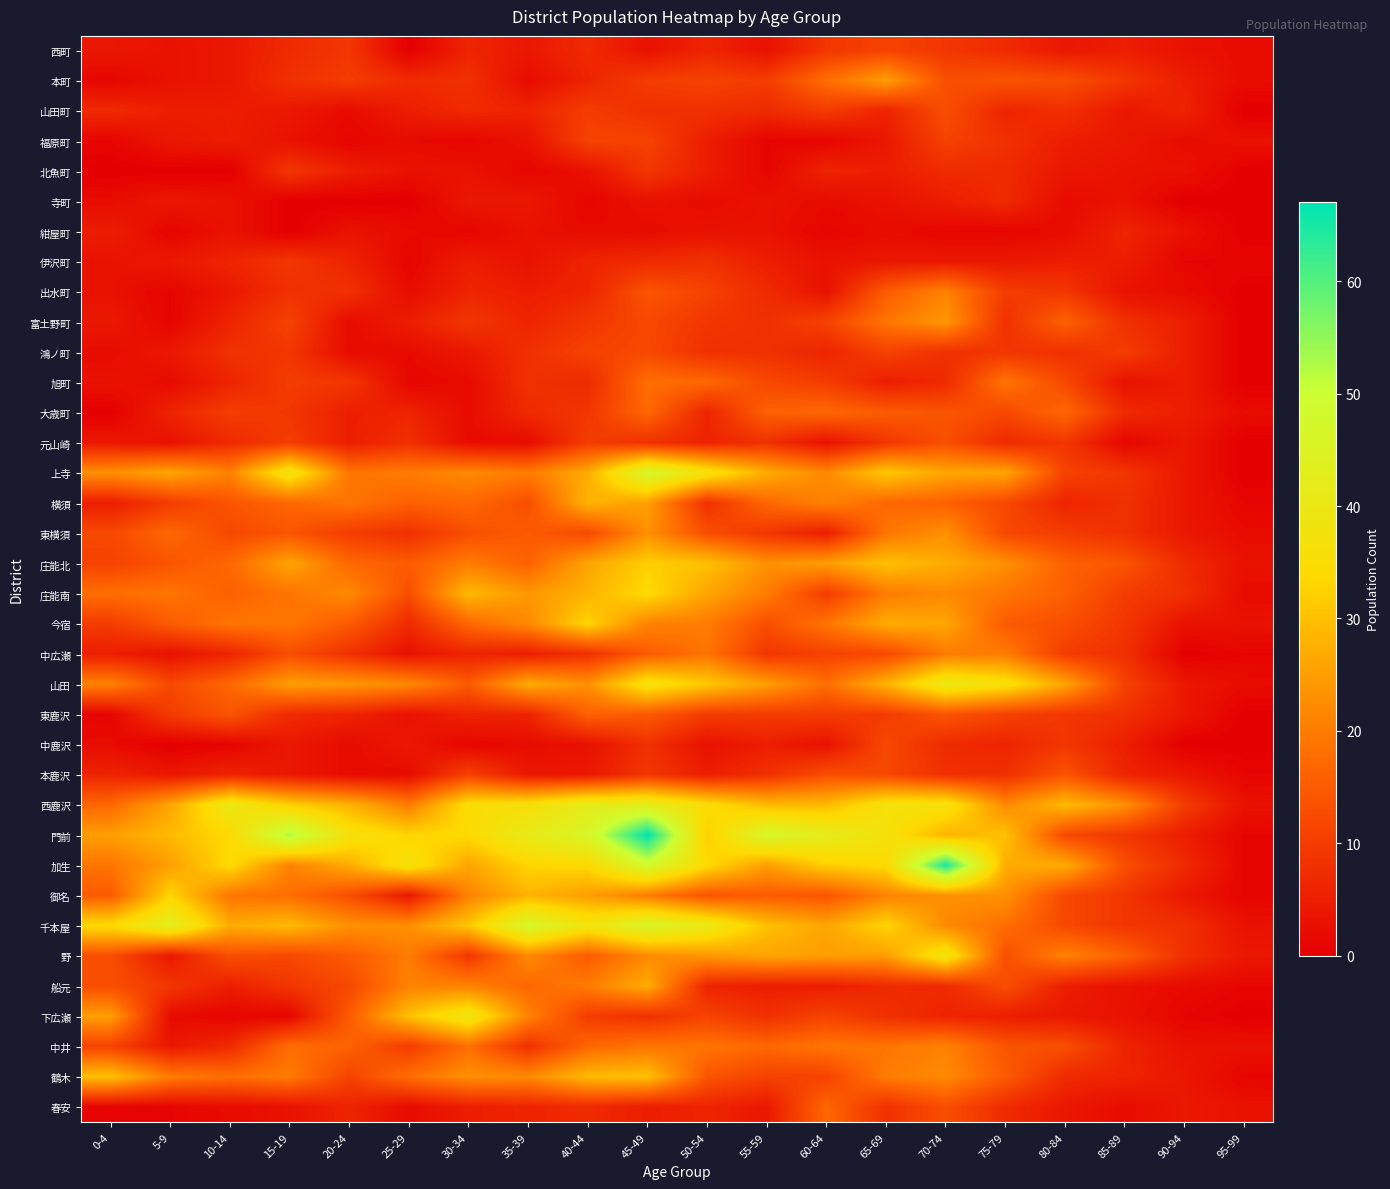

Reading left to right, what are all the values shown in this chart?

西町: 0-4=4	5-9=3	10-14=4	15-19=7	20-24=9	25-29=0	30-34=6	35-39=4	40-44=7	45-49=3	50-54=6	55-59=3	60-64=9	65-69=11	70-74=9	75-79=7	80-84=4	85-89=5	90-94=3	95-99=2
本町: 0-4=1	5-9=3	10-14=4	15-19=8	20-24=10	25-29=7	30-34=8	35-39=2	40-44=6	45-49=10	50-54=11	55-59=10	60-64=18	65-69=25	70-74=13	75-79=14	80-84=13	85-89=9	90-94=5	95-99=2
山田町: 0-4=7	5-9=5	10-14=5	15-19=4	20-24=2	25-29=5	30-34=7	35-39=6	40-44=10	45-49=8	50-54=8	55-59=7	60-64=10	65-69=6	70-74=13	75-79=6	80-84=8	85-89=4	90-94=6	95-99=0
福原町: 0-4=1	5-9=4	10-14=5	15-19=3	20-24=1	25-29=2	30-34=1	35-39=3	40-44=11	45-49=11	50-54=5	55-59=1	60-64=1	65-69=4	70-74=11	75-79=8	80-84=5	85-89=4	90-94=2	95-99=3
北魚町: 0-4=0	5-9=0	10-14=0	15-19=9	20-24=5	25-29=3	30-34=3	35-39=1	40-44=3	45-49=9	50-54=5	55-59=1	60-64=6	65-69=5	70-74=7	75-79=7	80-84=4	85-89=3	90-94=3	95-99=0
寺町: 0-4=2	5-9=4	10-14=3	15-19=0	20-24=0	25-29=0	30-34=4	35-39=4	40-44=1	45-49=3	50-54=2	55-59=3	60-64=2	65-69=3	70-74=5	75-79=7	80-84=2	85-89=3	90-94=0	95-99=0
紺屋町: 0-4=5	5-9=1	10-14=3	15-19=0	20-24=3	25-29=2	30-34=1	35-39=3	40-44=2	45-49=2	50-54=3	55-59=3	60-64=1	65-69=2	70-74=1	75-79=1	80-84=2	85-89=6	90-94=3	95-99=0
伊沢町: 0-4=3	5-9=4	10-14=6	15-19=9	20-24=6	25-29=1	30-34=5	35-39=3	40-44=6	45-49=7	50-54=8	55-59=5	60-64=3	65-69=4	70-74=4	75-79=4	80-84=5	85-89=5	90-94=1	95-99=1
出水町: 0-4=3	5-9=1	10-14=4	15-19=8	20-24=8	25-29=2	30-34=6	35-39=5	40-44=6	45-49=14	50-54=11	55-59=7	60-64=3	65-69=15	70-74=21	75-79=10	80-84=9	85-89=3	90-94=2	95-99=0
富土野町: 0-4=4	5-9=1	10-14=6	15-19=11	20-24=2	25-29=5	30-34=9	35-39=6	40-44=9	45-49=12	50-54=9	55-59=8	60-64=11	65-69=19	70-74=24	75-79=8	80-84=16	85-89=8	90-94=5	95-99=0
鴻ノ町: 0-4=2	5-9=4	10-14=8	15-19=9	20-24=2	25-29=2	30-34=4	35-39=8	40-44=11	45-49=12	50-54=8	55-59=8	60-64=6	65-69=11	70-74=8	75-79=9	80-84=8	85-89=10	90-94=5	95-99=0
旭町: 0-4=3	5-9=2	10-14=6	15-19=10	20-24=9	25-29=1	30-34=2	35-39=8	40-44=7	45-49=18	50-54=17	55-59=12	60-64=10	65-69=5	70-74=7	75-79=19	80-84=12	85-89=3	90-94=5	95-99=0
大歳町: 0-4=0	5-9=6	10-14=10	15-19=9	20-24=5	25-29=6	30-34=2	35-39=7	40-44=9	45-49=17	50-54=6	55-59=16	60-64=17	65-69=15	70-74=14	75-79=12	80-84=17	85-89=7	90-94=5	95-99=2
元山崎: 0-4=4	5-9=3	10-14=7	15-19=10	20-24=5	25-29=8	30-34=2	35-39=2	40-44=10	45-49=8	50-54=6	55-59=8	60-64=3	65-69=9	70-74=13	75-79=7	80-84=9	85-89=1	90-94=4	95-99=0
上寺: 0-4=23	5-9=26	10-14=21	15-19=38	20-24=19	25-29=20	30-34=22	35-39=20	40-44=27	45-49=47	50-54=37	55-59=27	60-64=22	65-69=31	70-74=26	75-79=26	80-84=11	85-89=9	90-94=4	95-99=0
横須: 0-4=5	5-9=10	10-14=14	15-19=17	20-24=19	25-29=16	30-34=17	35-39=13	40-44=28	45-49=25	50-54=8	55-59=17	60-64=21	65-69=17	70-74=16	75-79=12	80-84=6	85-89=8	90-94=4	95-99=1
東横須: 0-4=12	5-9=17	10-14=12	15-19=14	20-24=10	25-29=8	30-34=13	35-39=15	40-44=12	45-49=23	50-54=13	55-59=9	60-64=5	65-69=19	70-74=23	75-79=12	80-84=10	85-89=8	90-94=4	95-99=2
庄能北: 0-4=11	5-9=14	10-14=17	15-19=26	20-24=17	25-29=15	30-34=20	35-39=16	40-44=26	45-49=32	50-54=30	55-59=23	60-64=25	65-69=30	70-74=27	75-79=23	80-84=16	85-89=14	90-94=7	95-99=3
庄能南: 0-4=18	5-9=19	10-14=16	15-19=19	20-24=22	25-29=13	30-34=29	35-39=24	40-44=28	45-49=34	50-54=26	55-59=20	60-64=10	65-69=20	70-74=22	75-79=19	80-84=16	85-89=10	90-94=8	95-99=2
今宿: 0-4=10	5-9=15	10-14=19	15-19=19	20-24=15	25-29=7	30-34=17	35-39=22	40-44=33	45-49=21	50-54=20	55-59=13	60-64=19	65-69=27	70-74=26	75-79=15	80-84=13	85-89=9	90-94=3	95-99=3
中広瀬: 0-4=5	5-9=3	10-14=6	15-19=13	20-24=8	25-29=3	30-34=6	35-39=5	40-44=8	45-49=15	50-54=19	55-59=9	60-64=11	65-69=12	70-74=20	75-79=20	80-84=10	85-89=8	90-94=0	95-99=1
山田: 0-4=21	5-9=12	10-14=17	15-19=25	20-24=24	25-29=22	30-34=15	35-39=27	40-44=23	45-49=37	50-54=31	55-59=25	60-64=18	65-69=28	70-74=40	75-79=36	80-84=26	85-89=11	90-94=4	95-99=2
東鹿沢: 0-4=1	5-9=10	10-14=14	15-19=7	20-24=6	25-29=3	30-34=6	35-39=6	40-44=16	45-49=15	50-54=10	55-59=10	60-64=10	65-69=10	70-74=14	75-79=11	80-84=9	85-89=8	90-94=4	95-99=0
中鹿沢: 0-4=2	5-9=0	10-14=1	15-19=4	20-24=2	25-29=4	30-34=1	35-39=2	40-44=3	45-49=8	50-54=3	55-59=5	60-64=3	65-69=12	70-74=7	75-79=6	80-84=9	85-89=5	90-94=0	95-99=0
本鹿沢: 0-4=6	5-9=4	10-14=6	15-19=4	20-24=2	25-29=2	30-34=11	35-39=4	40-44=4	45-49=9	50-54=5	55-59=8	60-64=13	65-69=12	70-74=8	75-79=8	80-84=14	85-89=6	90-94=4	95-99=1
西鹿沢: 0-4=17	5-9=26	10-14=40	15-19=32	20-24=28	25-29=20	30-34=35	35-39=36	40-44=42	45-49=42	50-54=35	55-59=29	60-64=29	65-69=37	70-74=37	75-79=22	80-84=29	85-89=23	90-94=10	95-99=3
門前: 0-4=25	5-9=29	10-14=34	15-19=53	20-24=37	25-29=33	30-34=34	35-39=41	40-44=46	45-49=67	50-54=32	55-59=47	60-64=42	65-69=37	70-74=28	75-79=30	80-84=12	85-89=9	90-94=5	95-99=1
加生: 0-4=19	5-9=25	10-14=34	15-19=21	20-24=27	25-29=37	30-34=26	35-39=33	40-44=34	45-49=48	50-54=34	55-59=25	60-64=32	65-69=34	70-74=65	75-79=27	80-84=27	85-89=13	90-94=7	95-99=1
御名: 0-4=15	5-9=33	10-14=19	15-19=18	20-24=13	25-29=4	30-34=21	35-39=28	40-44=25	45-49=20	50-54=14	55-59=15	60-64=14	65-69=21	70-74=23	75-79=23	80-84=12	85-89=9	90-94=4	95-99=1
千本屋: 0-4=34	5-9=43	10-14=27	15-19=29	20-24=23	25-29=23	30-34=31	35-39=47	40-44=38	45-49=46	50-54=40	55-59=30	60-64=26	65-69=33	70-74=22	75-79=18	80-84=12	85-89=9	90-94=8	95-99=3
野: 0-4=13	5-9=4	10-14=13	15-19=12	20-24=15	25-29=20	30-34=9	35-39=22	40-44=15	45-49=22	50-54=24	55-59=26	60-64=25	65-69=25	70-74=38	75-79=13	80-84=21	85-89=16	90-94=8	95-99=4
船元: 0-4=13	5-9=9	10-14=5	15-19=9	20-24=12	25-29=21	30-34=21	35-39=17	40-44=20	45-49=27	50-54=6	55-59=5	60-64=5	65-69=7	70-74=7	75-79=13	80-84=5	85-89=3	90-94=2	95-99=1
下広瀬: 0-4=25	5-9=2	10-14=1	15-19=1	20-24=15	25-29=30	30-34=39	35-39=21	40-44=10	45-49=8	50-54=11	55-59=8	60-64=11	65-69=8	70-74=6	75-79=5	80-84=4	85-89=3	90-94=1	95-99=0
中井: 0-4=11	5-9=4	10-14=7	15-19=18	20-24=16	25-29=10	30-34=18	35-39=8	40-44=17	45-49=19	50-54=19	55-59=17	60-64=19	65-69=19	70-74=21	75-79=14	80-84=13	85-89=6	90-94=3	95-99=3
鶴木: 0-4=30	5-9=20	10-14=18	15-19=20	20-24=11	25-29=18	30-34=23	35-39=22	40-44=29	45-49=30	50-54=14	55-59=11	60-64=11	65-69=20	70-74=22	75-79=15	80-84=7	85-89=6	90-94=4	95-99=1
春安: 0-4=1	5-9=1	10-14=2	15-19=3	20-24=6	25-29=2	30-34=5	35-39=6	40-44=7	45-49=5	50-54=6	55-59=4	60-64=17	65-69=8	70-74=13	75-79=7	80-84=4	85-89=2	90-94=4	95-99=3